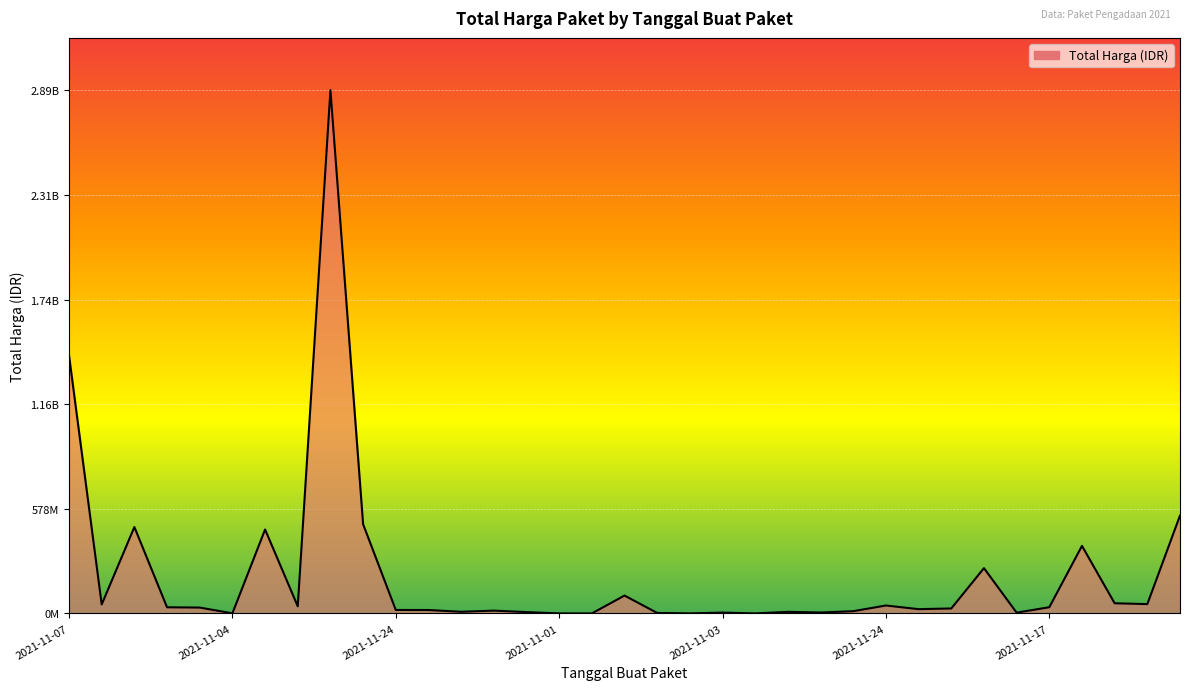

Does the chart display data point markers on the line(s)?

No